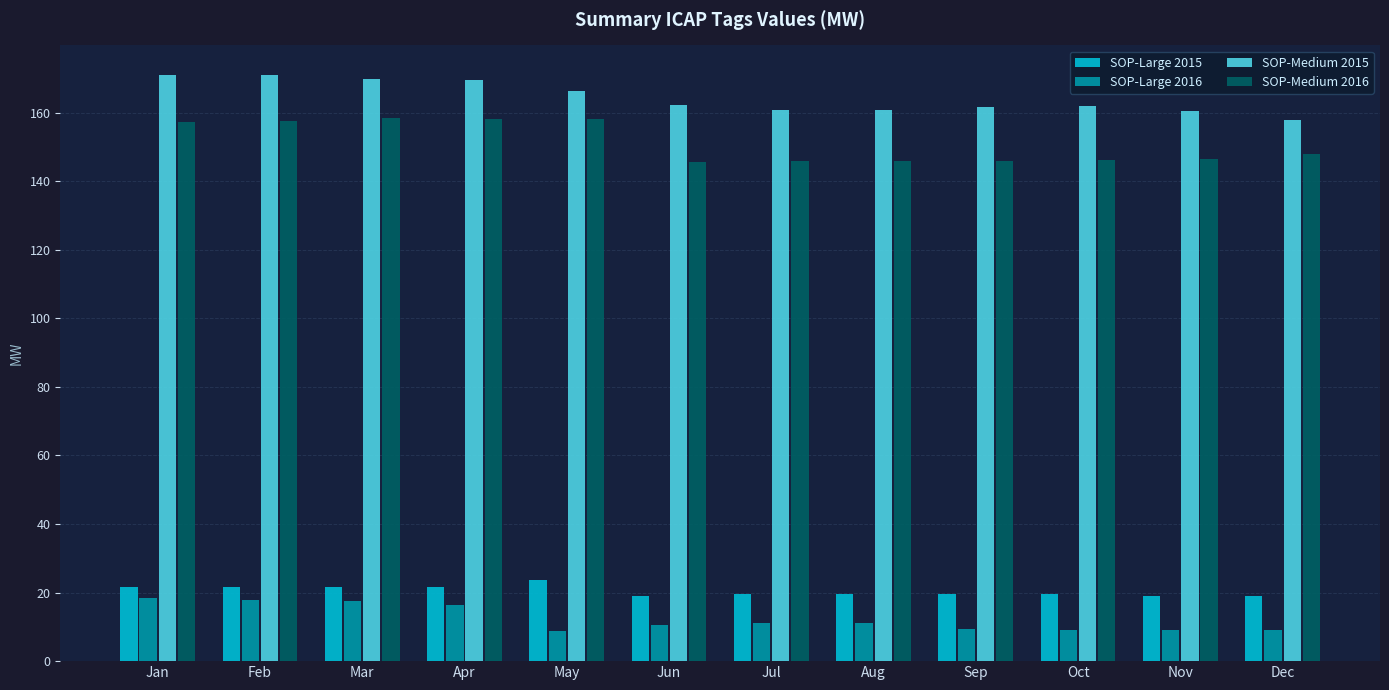

At how many categories does at least one series exceed 71?

12